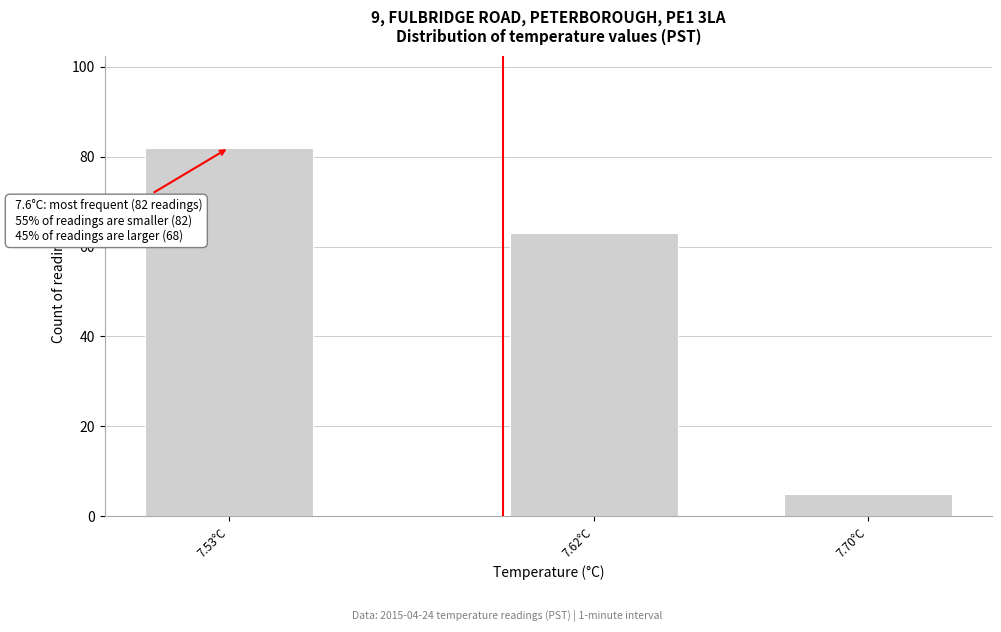

Reading right to left, list all the values displayed in this chart.

7.70°C=5	7.62°C=63	7.53°C=82